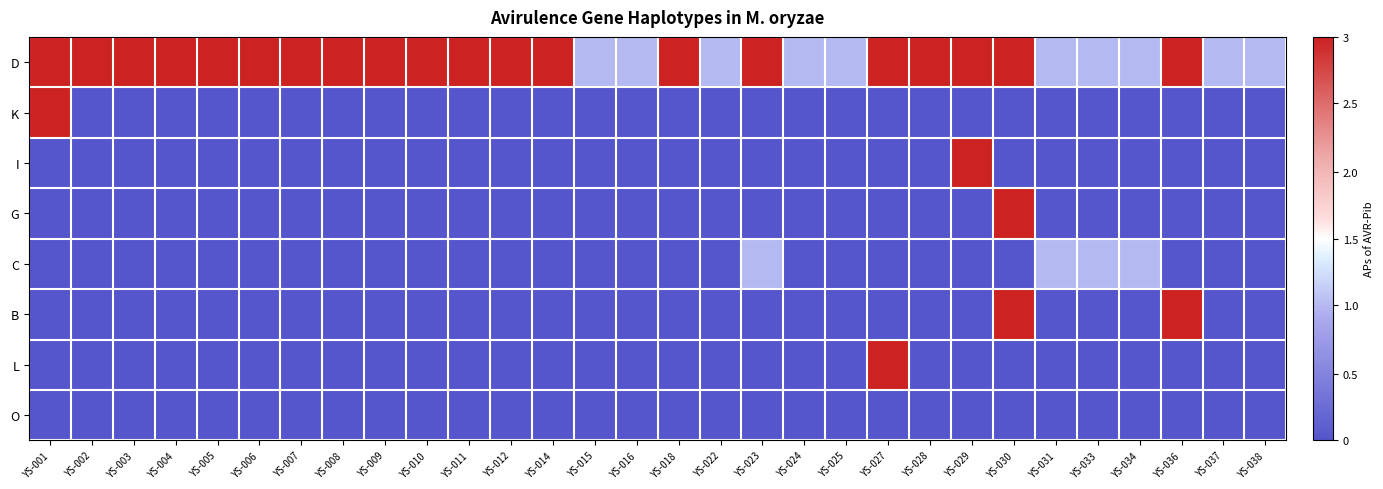

Reading left to right, list all the values displayed in this chart.

D: YS-001=1.0	YS-002=1.0	YS-003=1.0	YS-004=1.0	YS-005=1.0	YS-006=1.0	YS-007=1.0	YS-008=1.0	YS-009=1.0	YS-010=1.0	YS-011=1.0	YS-012=1.0	YS-014=1.0	YS-015=-0.3	YS-016=-0.3	YS-018=1.0	YS-022=-0.3	YS-023=1.0	YS-024=-0.3	YS-025=-0.3	YS-027=1.0	YS-028=1.0	YS-029=1.0	YS-030=1.0	YS-031=-0.3	YS-033=-0.3	YS-034=-0.3	YS-036=1.0	YS-037=-0.3	YS-038=-0.3
K: YS-001=1.0	YS-002=-1.0	YS-003=-1.0	YS-004=-1.0	YS-005=-1.0	YS-006=-1.0	YS-007=-1.0	YS-008=-1.0	YS-009=-1.0	YS-010=-1.0	YS-011=-1.0	YS-012=-1.0	YS-014=-1.0	YS-015=-1.0	YS-016=-1.0	YS-018=-1.0	YS-022=-1.0	YS-023=-1.0	YS-024=-1.0	YS-025=-1.0	YS-027=-1.0	YS-028=-1.0	YS-029=-1.0	YS-030=-1.0	YS-031=-1.0	YS-033=-1.0	YS-034=-1.0	YS-036=-1.0	YS-037=-1.0	YS-038=-1.0
I: YS-001=-1.0	YS-002=-1.0	YS-003=-1.0	YS-004=-1.0	YS-005=-1.0	YS-006=-1.0	YS-007=-1.0	YS-008=-1.0	YS-009=-1.0	YS-010=-1.0	YS-011=-1.0	YS-012=-1.0	YS-014=-1.0	YS-015=-1.0	YS-016=-1.0	YS-018=-1.0	YS-022=-1.0	YS-023=-1.0	YS-024=-1.0	YS-025=-1.0	YS-027=-1.0	YS-028=-1.0	YS-029=1.0	YS-030=-1.0	YS-031=-1.0	YS-033=-1.0	YS-034=-1.0	YS-036=-1.0	YS-037=-1.0	YS-038=-1.0
G: YS-001=-1.0	YS-002=-1.0	YS-003=-1.0	YS-004=-1.0	YS-005=-1.0	YS-006=-1.0	YS-007=-1.0	YS-008=-1.0	YS-009=-1.0	YS-010=-1.0	YS-011=-1.0	YS-012=-1.0	YS-014=-1.0	YS-015=-1.0	YS-016=-1.0	YS-018=-1.0	YS-022=-1.0	YS-023=-1.0	YS-024=-1.0	YS-025=-1.0	YS-027=-1.0	YS-028=-1.0	YS-029=-1.0	YS-030=1.0	YS-031=-1.0	YS-033=-1.0	YS-034=-1.0	YS-036=-1.0	YS-037=-1.0	YS-038=-1.0
C: YS-001=-1.0	YS-002=-1.0	YS-003=-1.0	YS-004=-1.0	YS-005=-1.0	YS-006=-1.0	YS-007=-1.0	YS-008=-1.0	YS-009=-1.0	YS-010=-1.0	YS-011=-1.0	YS-012=-1.0	YS-014=-1.0	YS-015=-1.0	YS-016=-1.0	YS-018=-1.0	YS-022=-1.0	YS-023=-0.3	YS-024=-1.0	YS-025=-1.0	YS-027=-1.0	YS-028=-1.0	YS-029=-1.0	YS-030=-1.0	YS-031=-0.3	YS-033=-0.3	YS-034=-0.3	YS-036=-1.0	YS-037=-1.0	YS-038=-1.0
B: YS-001=-1.0	YS-002=-1.0	YS-003=-1.0	YS-004=-1.0	YS-005=-1.0	YS-006=-1.0	YS-007=-1.0	YS-008=-1.0	YS-009=-1.0	YS-010=-1.0	YS-011=-1.0	YS-012=-1.0	YS-014=-1.0	YS-015=-1.0	YS-016=-1.0	YS-018=-1.0	YS-022=-1.0	YS-023=-1.0	YS-024=-1.0	YS-025=-1.0	YS-027=-1.0	YS-028=-1.0	YS-029=-1.0	YS-030=1.0	YS-031=-1.0	YS-033=-1.0	YS-034=-1.0	YS-036=1.0	YS-037=-1.0	YS-038=-1.0
L: YS-001=-1.0	YS-002=-1.0	YS-003=-1.0	YS-004=-1.0	YS-005=-1.0	YS-006=-1.0	YS-007=-1.0	YS-008=-1.0	YS-009=-1.0	YS-010=-1.0	YS-011=-1.0	YS-012=-1.0	YS-014=-1.0	YS-015=-1.0	YS-016=-1.0	YS-018=-1.0	YS-022=-1.0	YS-023=-1.0	YS-024=-1.0	YS-025=-1.0	YS-027=1.0	YS-028=-1.0	YS-029=-1.0	YS-030=-1.0	YS-031=-1.0	YS-033=-1.0	YS-034=-1.0	YS-036=-1.0	YS-037=-1.0	YS-038=-1.0
O: YS-001=-1.0	YS-002=-1.0	YS-003=-1.0	YS-004=-1.0	YS-005=-1.0	YS-006=-1.0	YS-007=-1.0	YS-008=-1.0	YS-009=-1.0	YS-010=-1.0	YS-011=-1.0	YS-012=-1.0	YS-014=-1.0	YS-015=-1.0	YS-016=-1.0	YS-018=-1.0	YS-022=-1.0	YS-023=-1.0	YS-024=-1.0	YS-025=-1.0	YS-027=-1.0	YS-028=-1.0	YS-029=-1.0	YS-030=-1.0	YS-031=-1.0	YS-033=-1.0	YS-034=-1.0	YS-036=-1.0	YS-037=-1.0	YS-038=-1.0